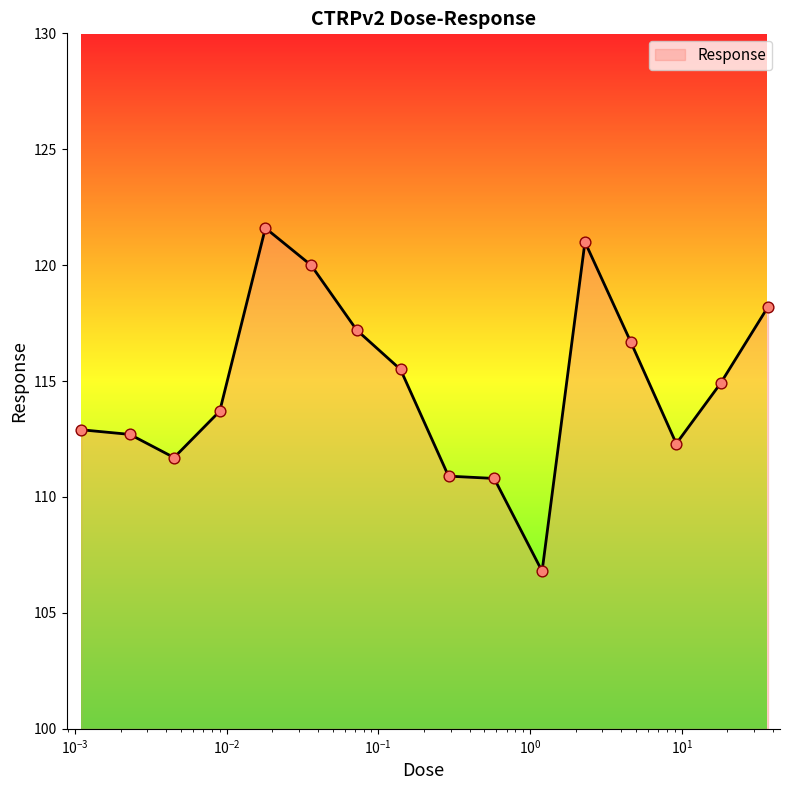

What is the difference between the maximum and minimum values?

14.8